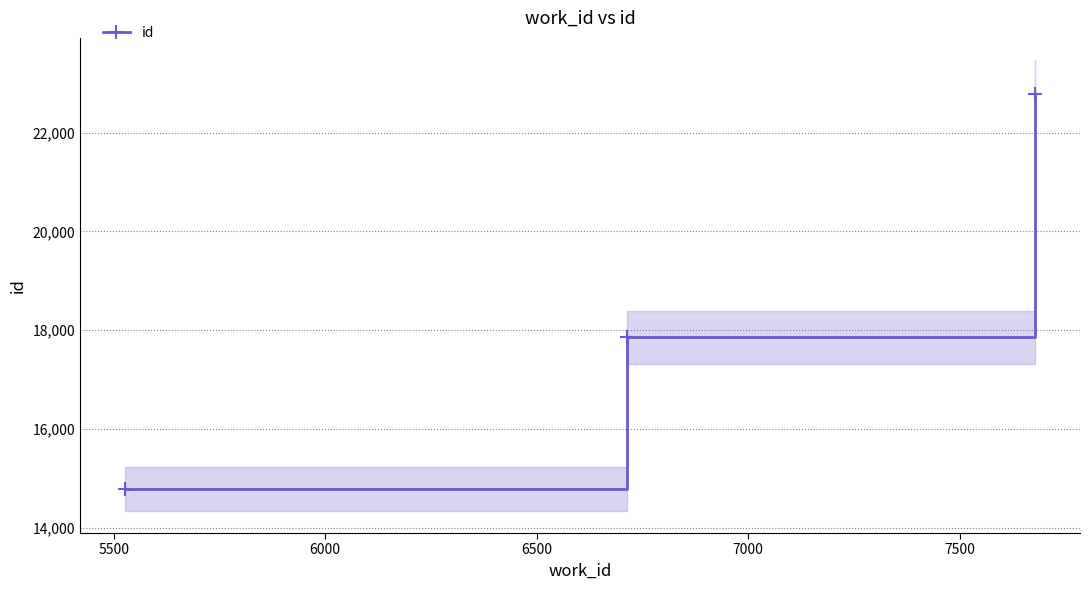

What is the value of the id point at the 3rd from the left?

22778